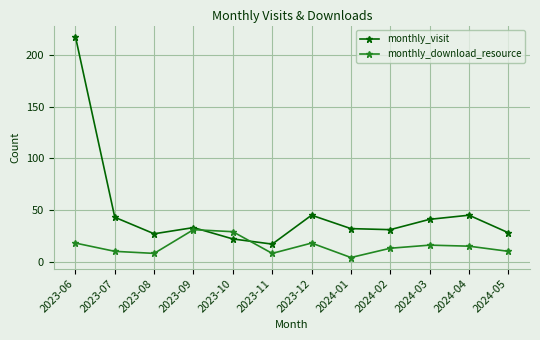

Which series ends up on top after the final intersection of monthly_visit and monthly_download_resource?

monthly_visit